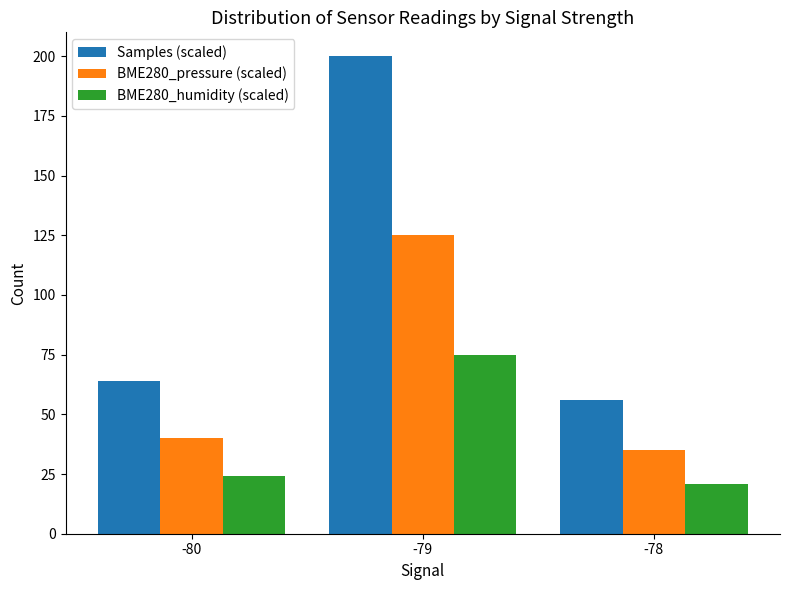

Which category has the highest value in the Samples (scaled) series?

-79